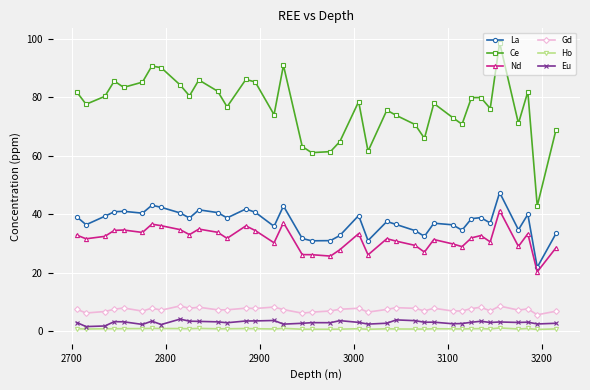

What is the maximum value shown in the chart?

98.6